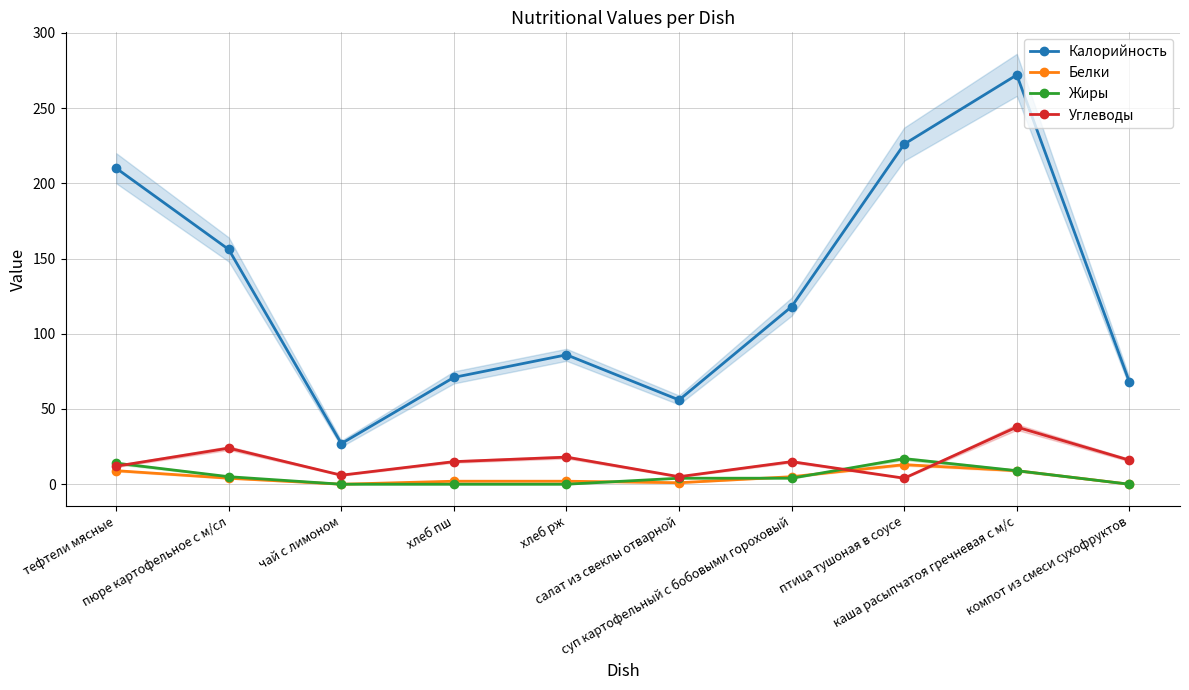

Between компот из смеси сухофруктов and каша расыпчатоя гречневая с м/с, which is larger?

каша расыпчатоя гречневая с м/с